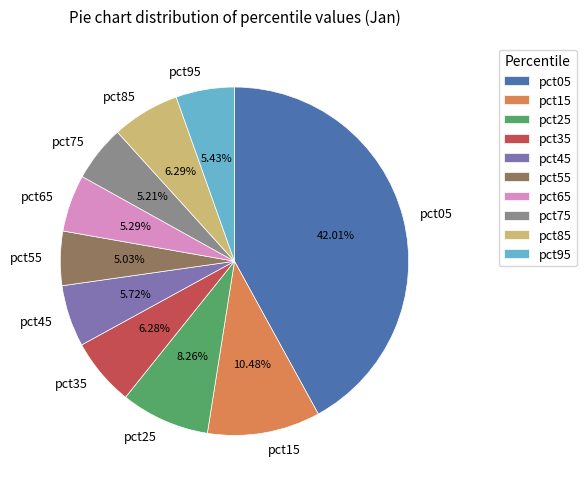

Which has a higher value, pct75 or pct85?

pct85